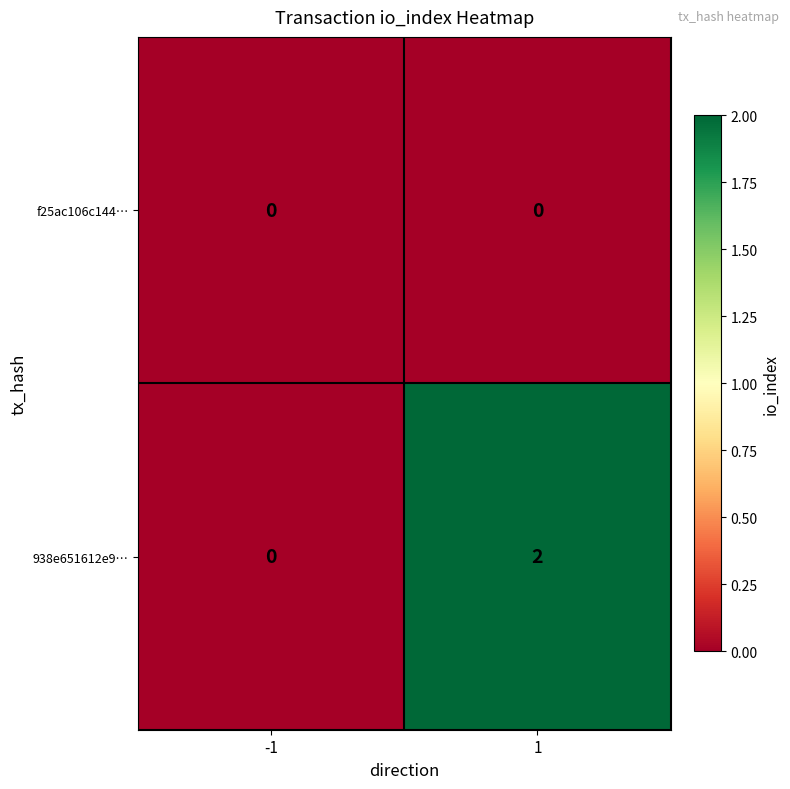

At which category is the sum across all series the highest?

1